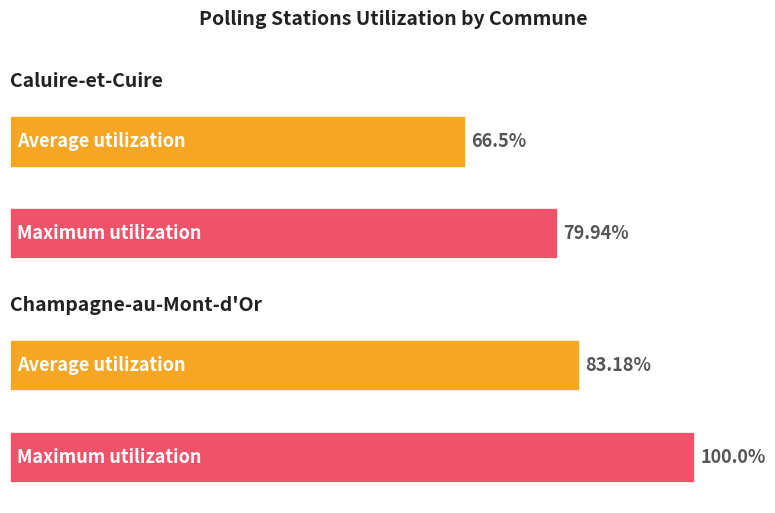

List the labels in order of Maximum utilization value, smallest first.

Caluire-et-Cuire, Champagne-au-Mont-d'Or